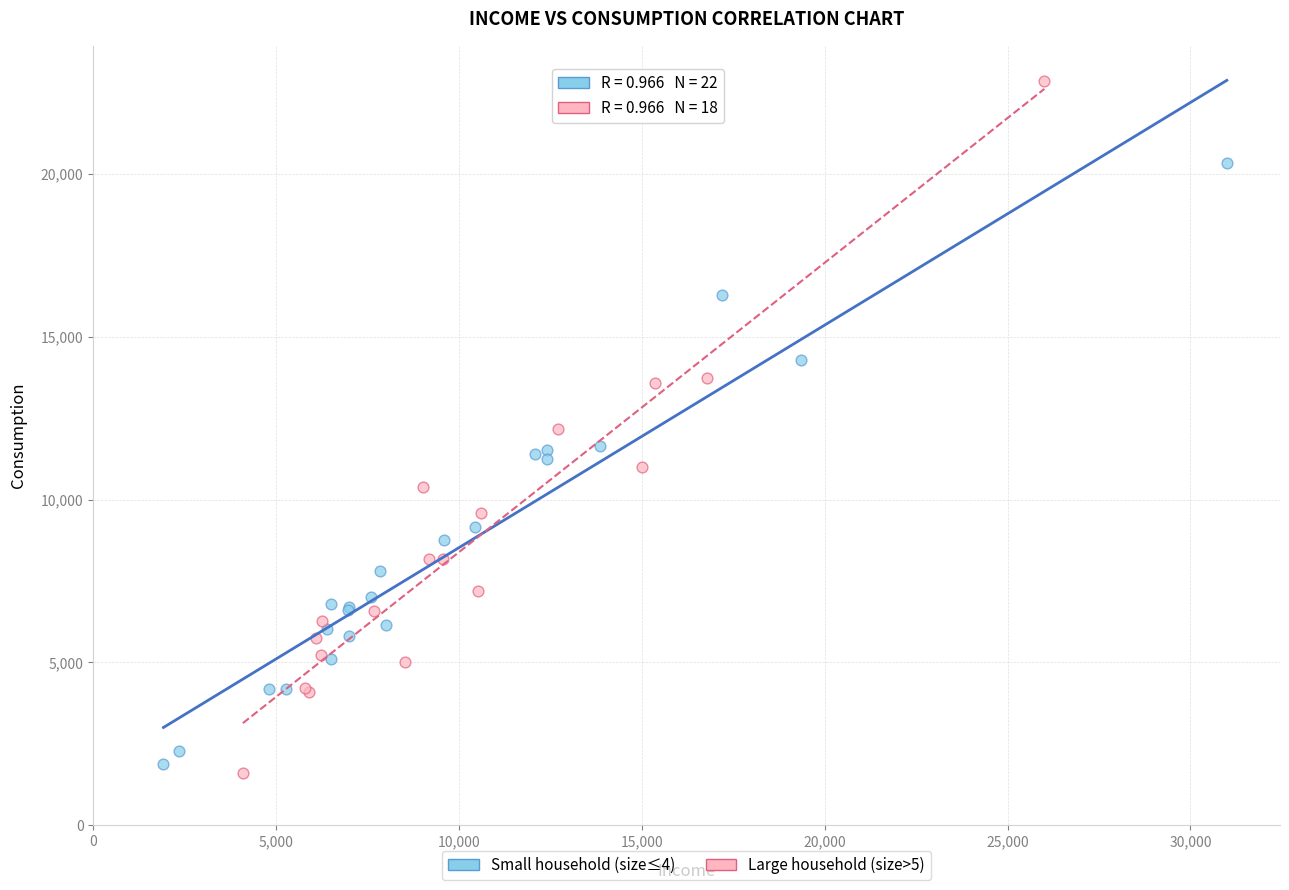

What are all the series names shown in the legend?

Small household (size≤4), Large household (size>5)